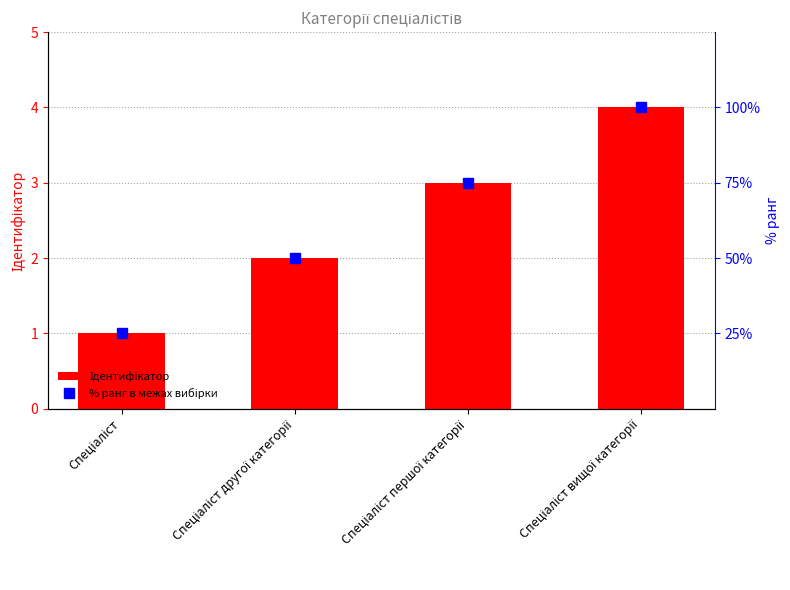

Is it true that % ранг в межах вибірки equals 4 at Спеціаліст вищої категорії?

True